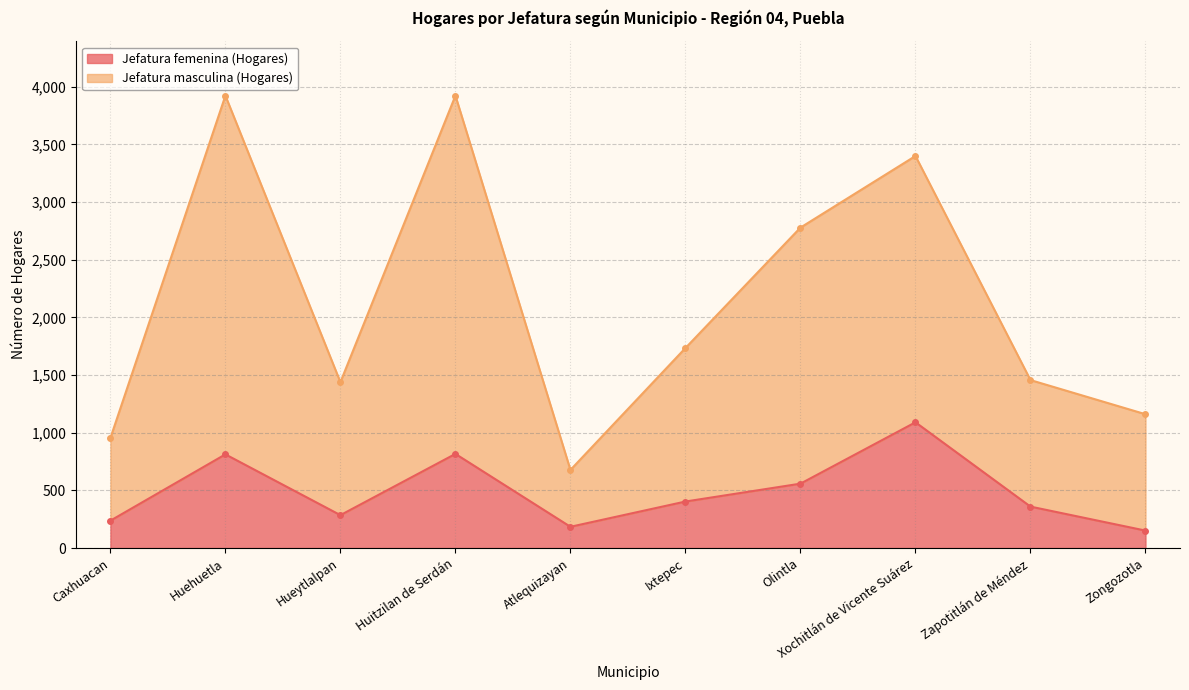

At Xochitlán de Vicente Suárez, list the series in order from smallest to largest.

Jefatura femenina (Hogares), Jefatura masculina (Hogares)